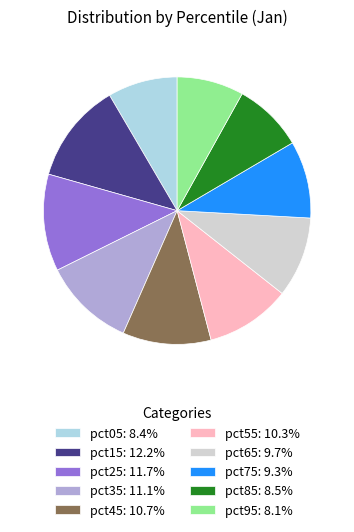

Does any single category account for the majority?

No